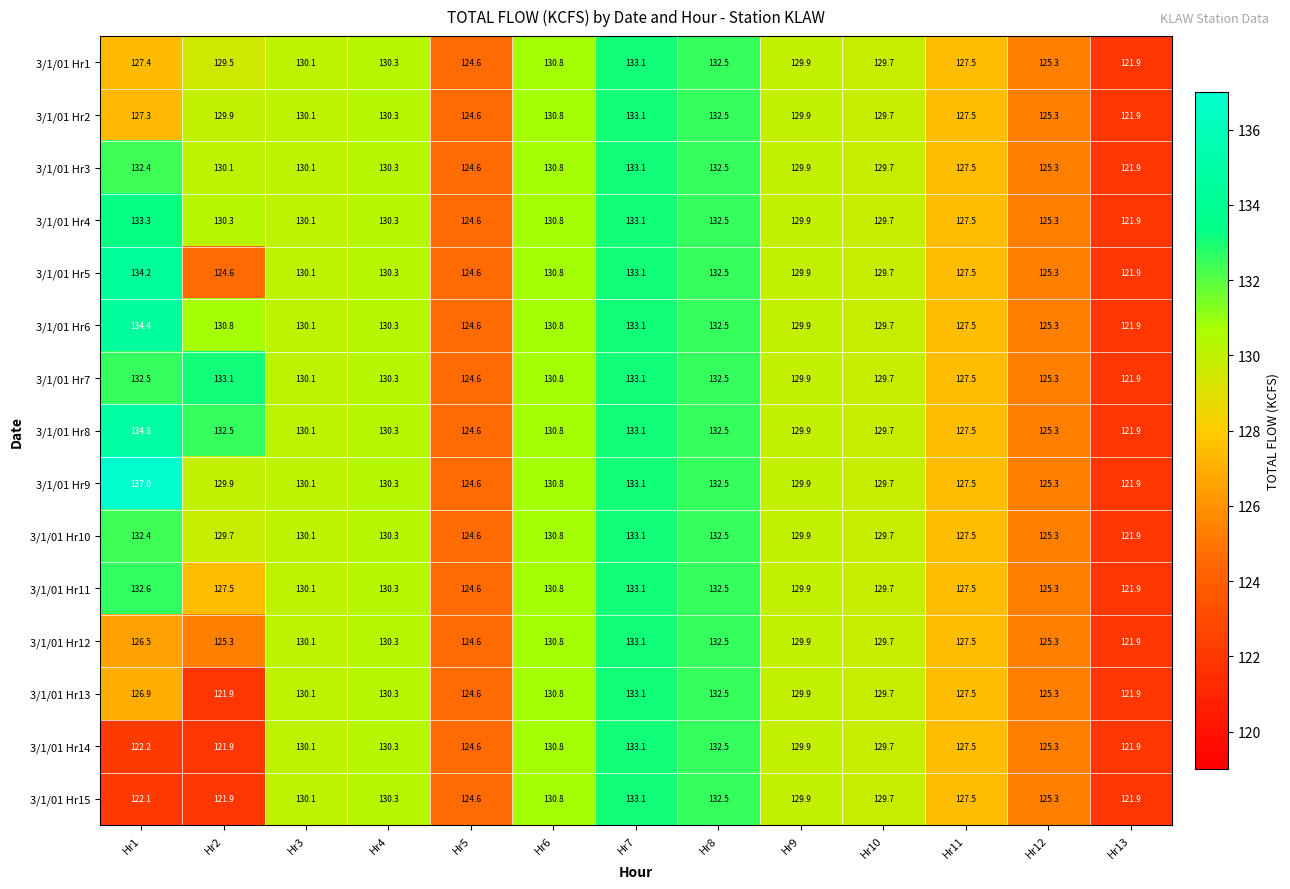

Read the 3/1/01 Hr5 value at Hr5.

124.6